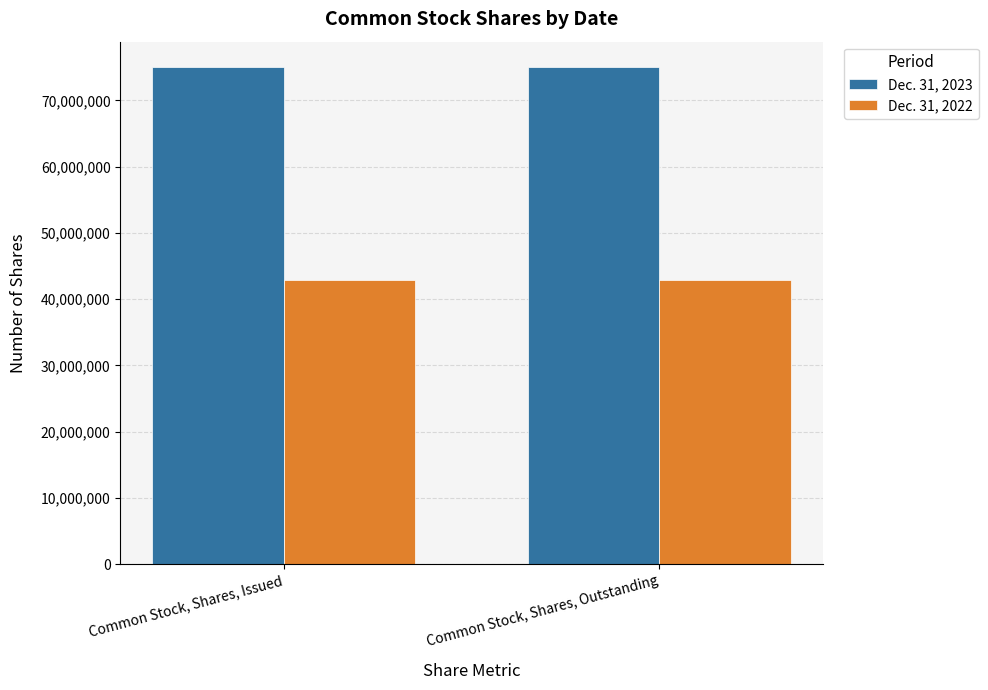

The value of Dec. 31, 2022 at Common Stock, Shares, Issued is 62787981. True or false?

False